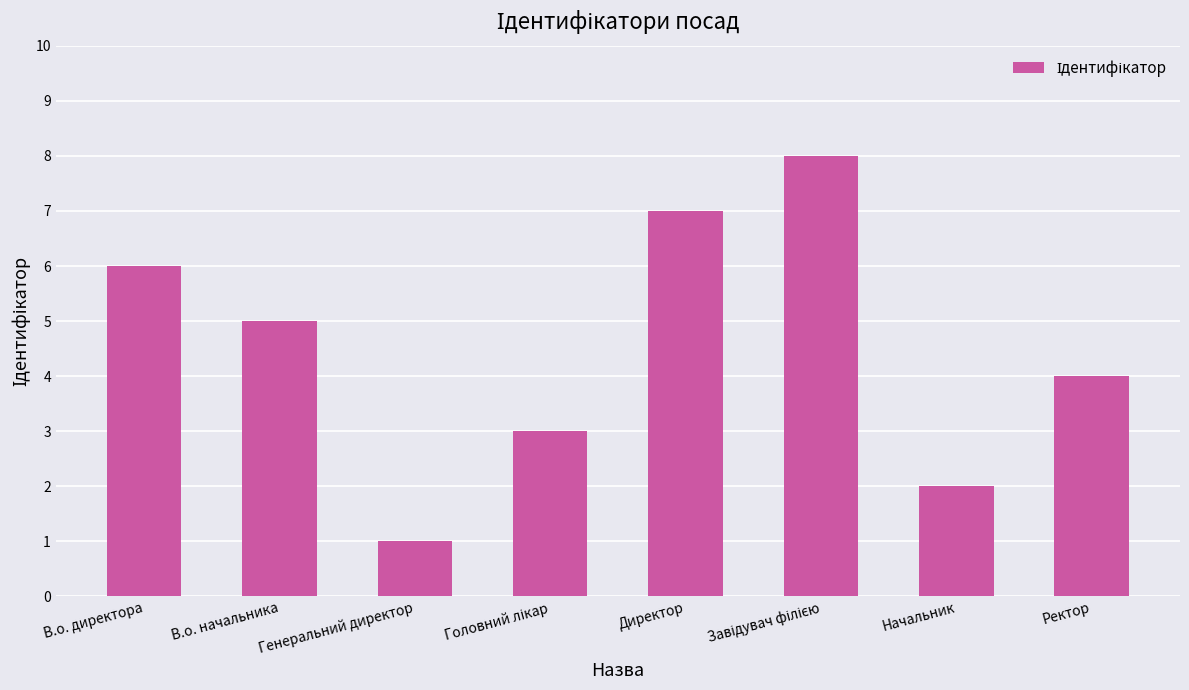

What is the difference between the maximum and minimum values?

7